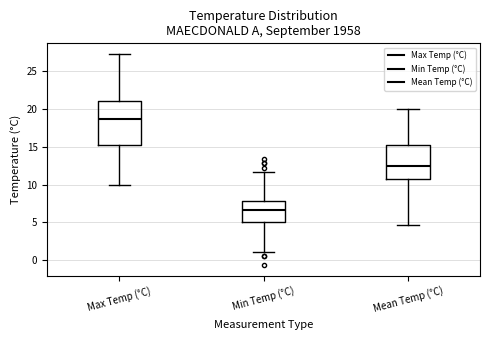

Which box's median line is the lowest?

Min Temp (°C)